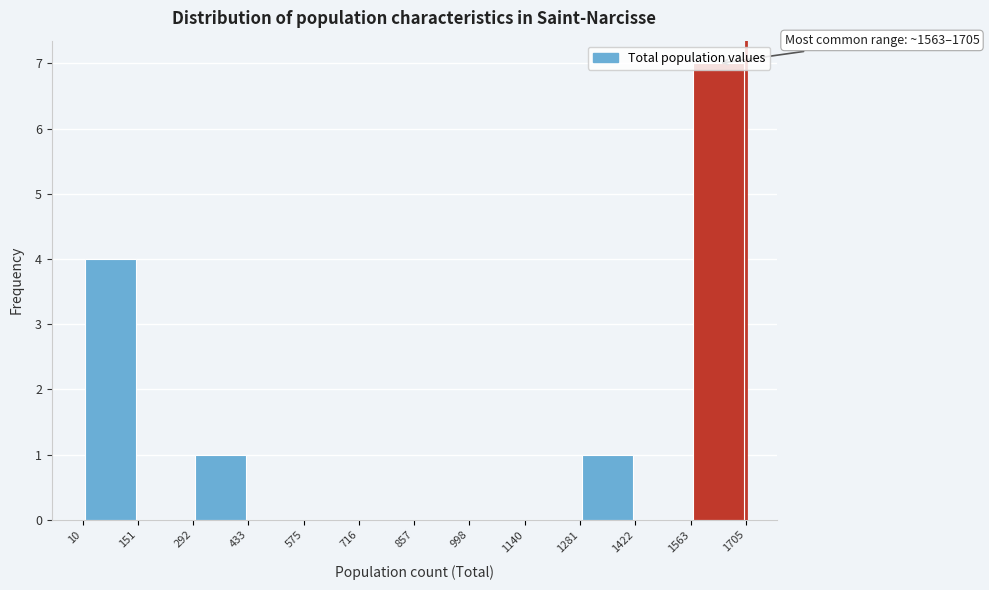

Which range on the x-axis has the tallest bar?

1563 to 1705